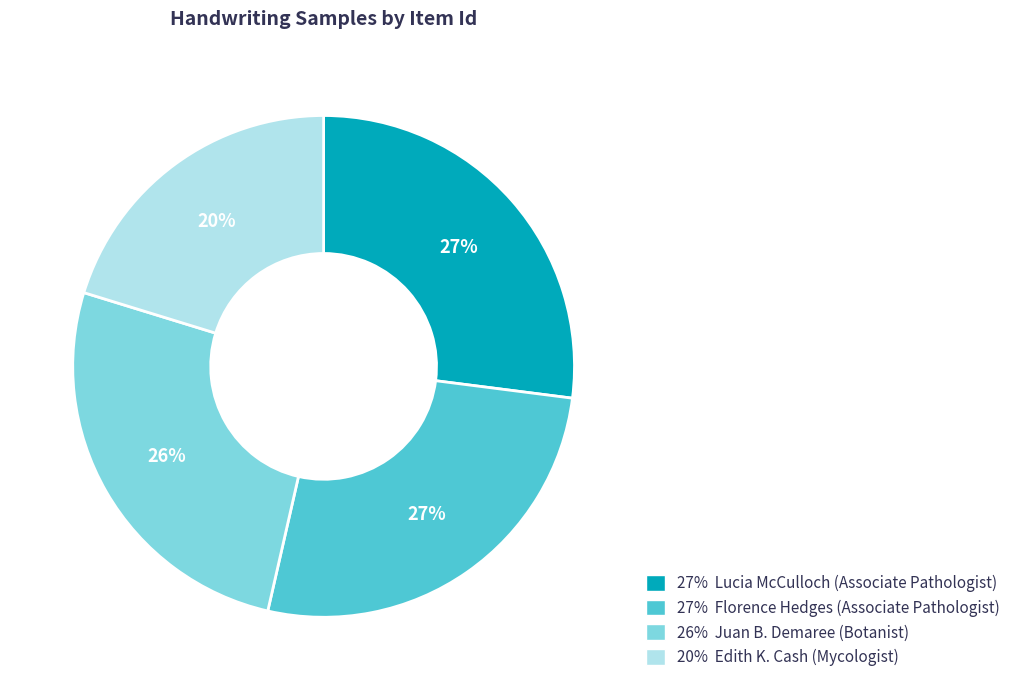

Is there any slice that represents more than half of the pie?

No